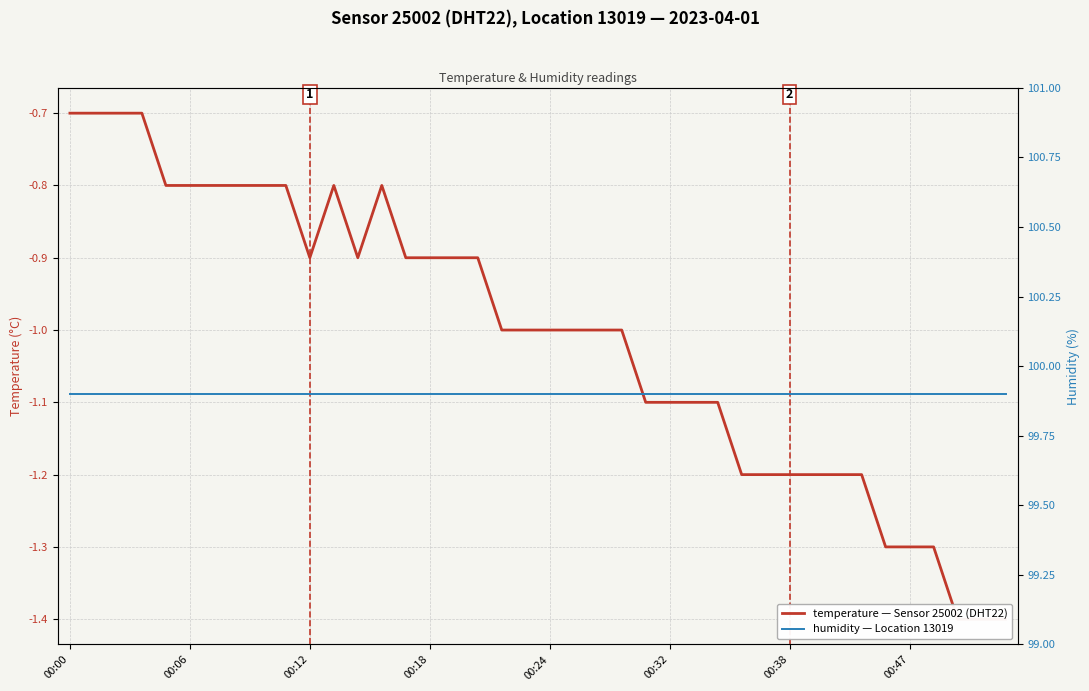

The value of humidity at 19 is 178.2. True or false?

False